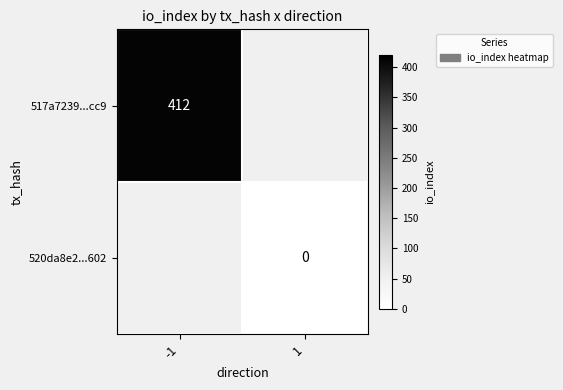

At how many categories does at least one series exceed 192?

1